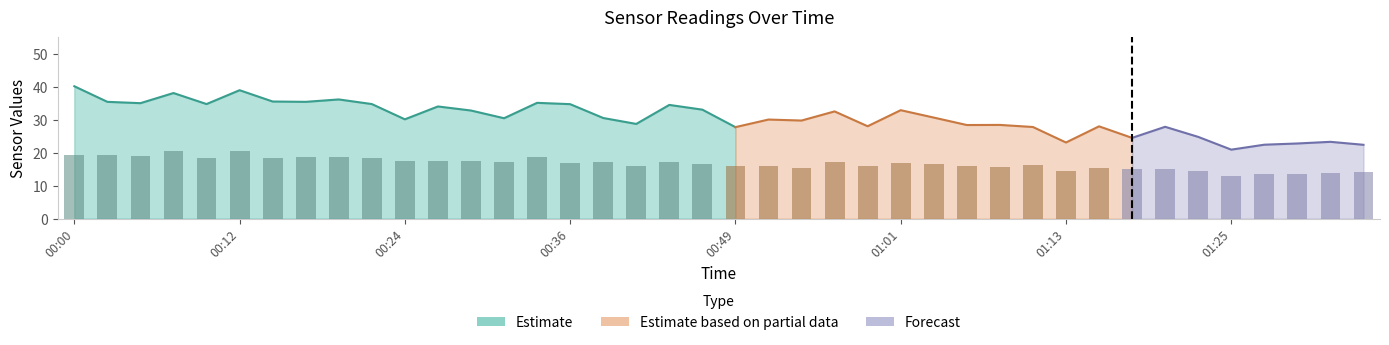

How many values exceed 16?

26